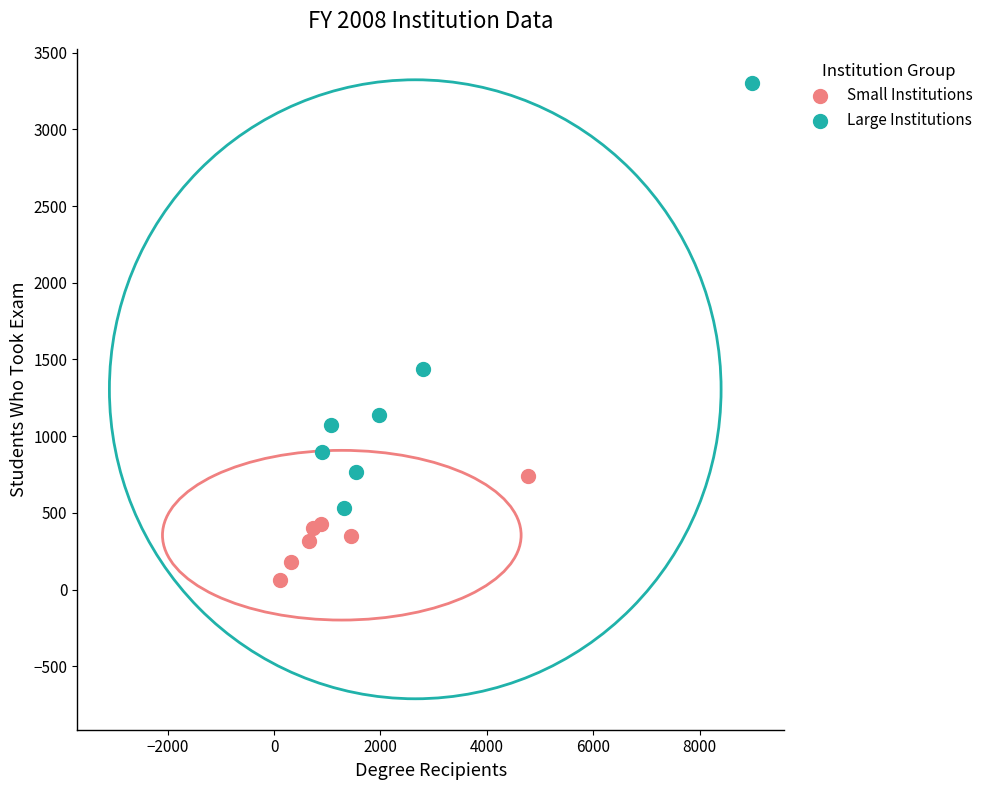

Which series contains the highest Y value?

Large Institutions